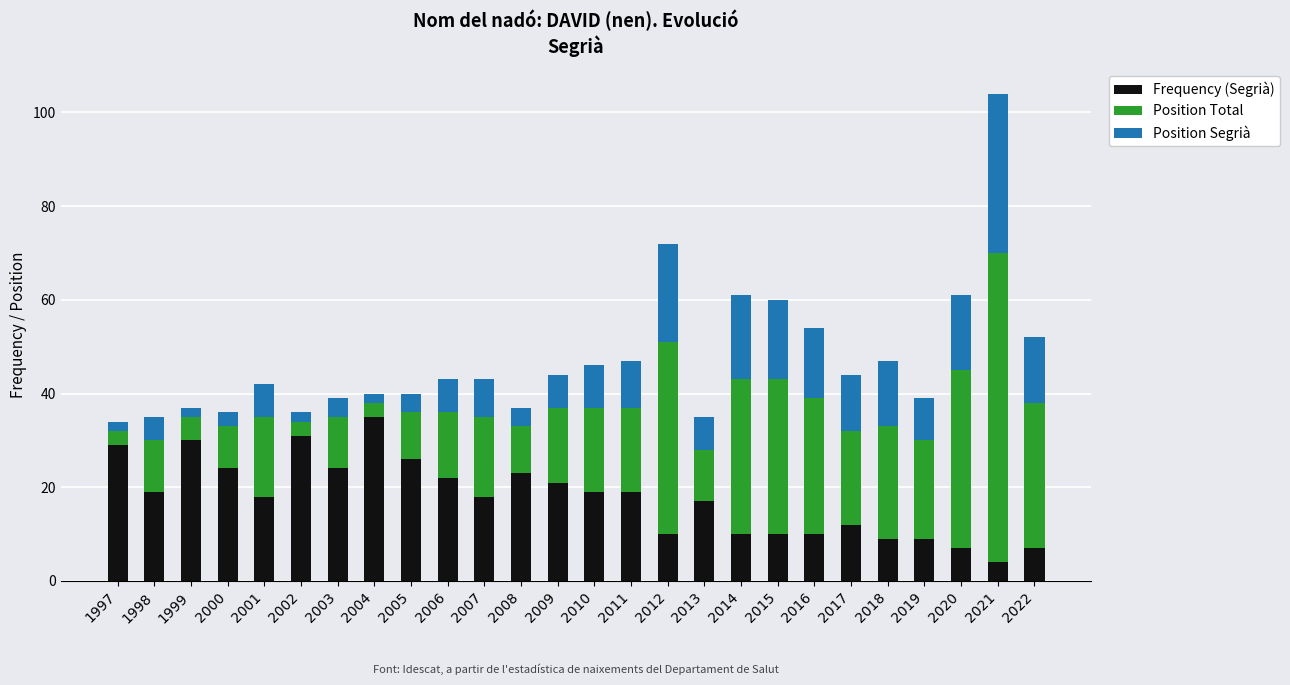

At which label does Frequency (Segrià) reach its peak?

2004